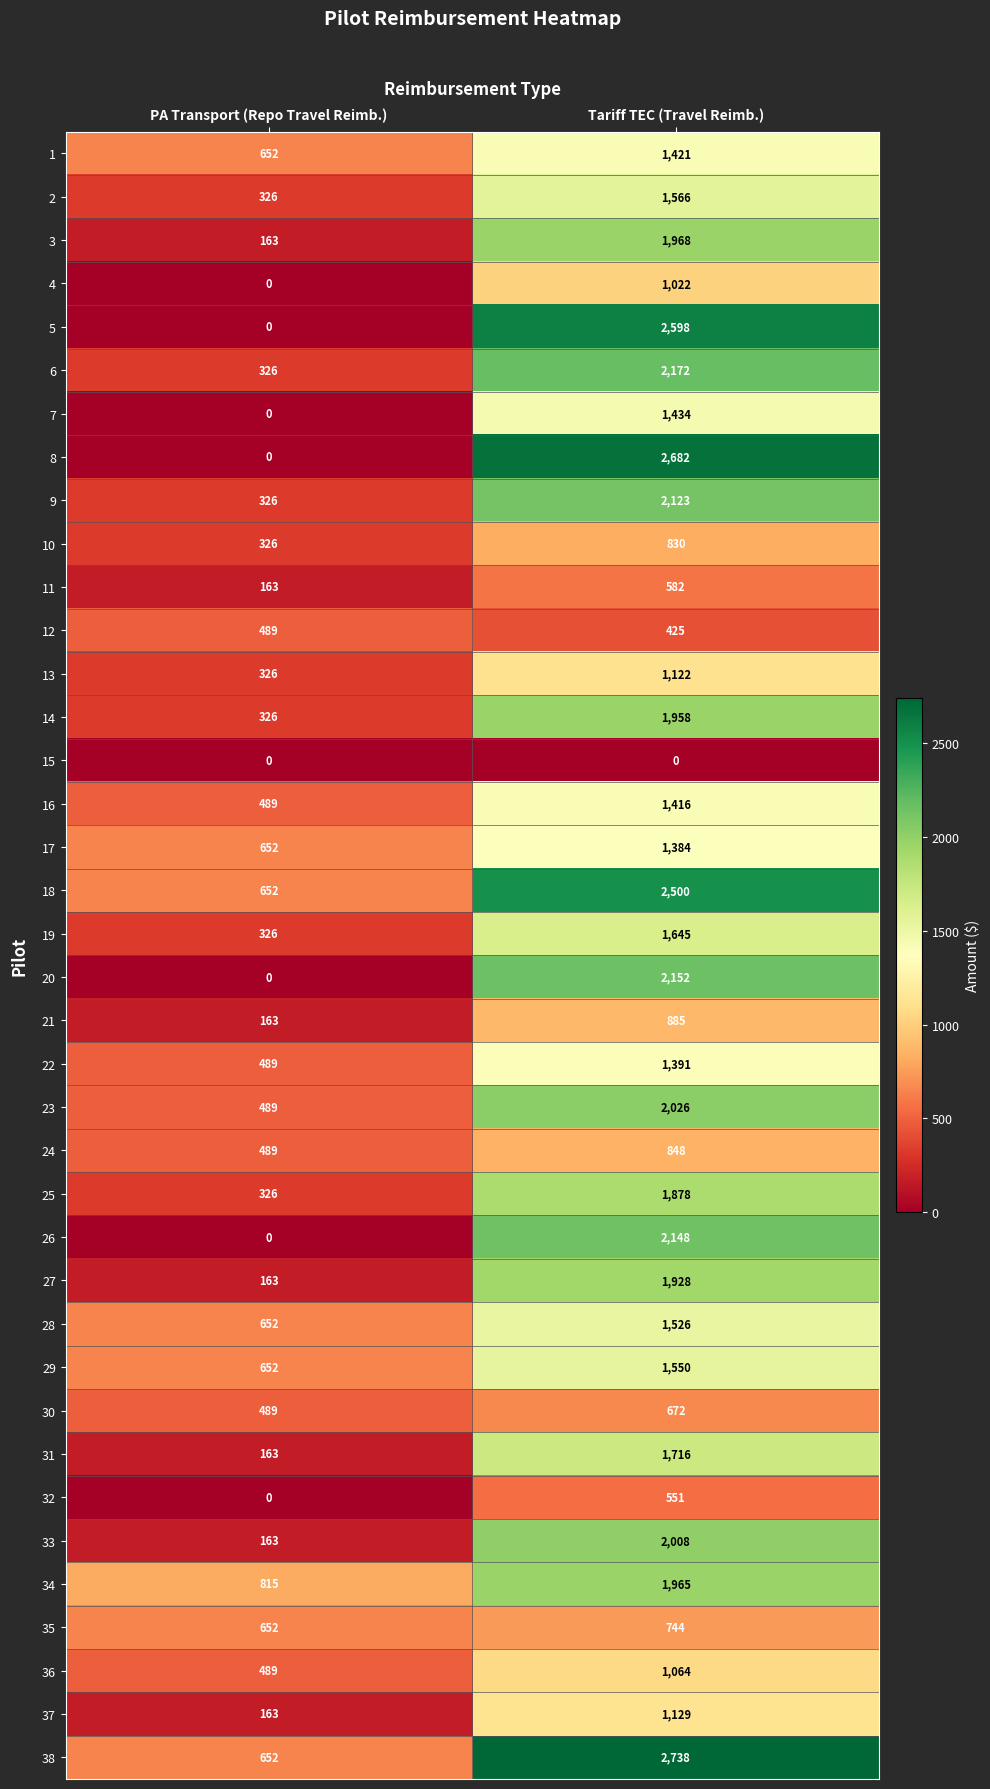

At which category is the sum across all series the highest?

Tariff TEC (Travel Reimb.)